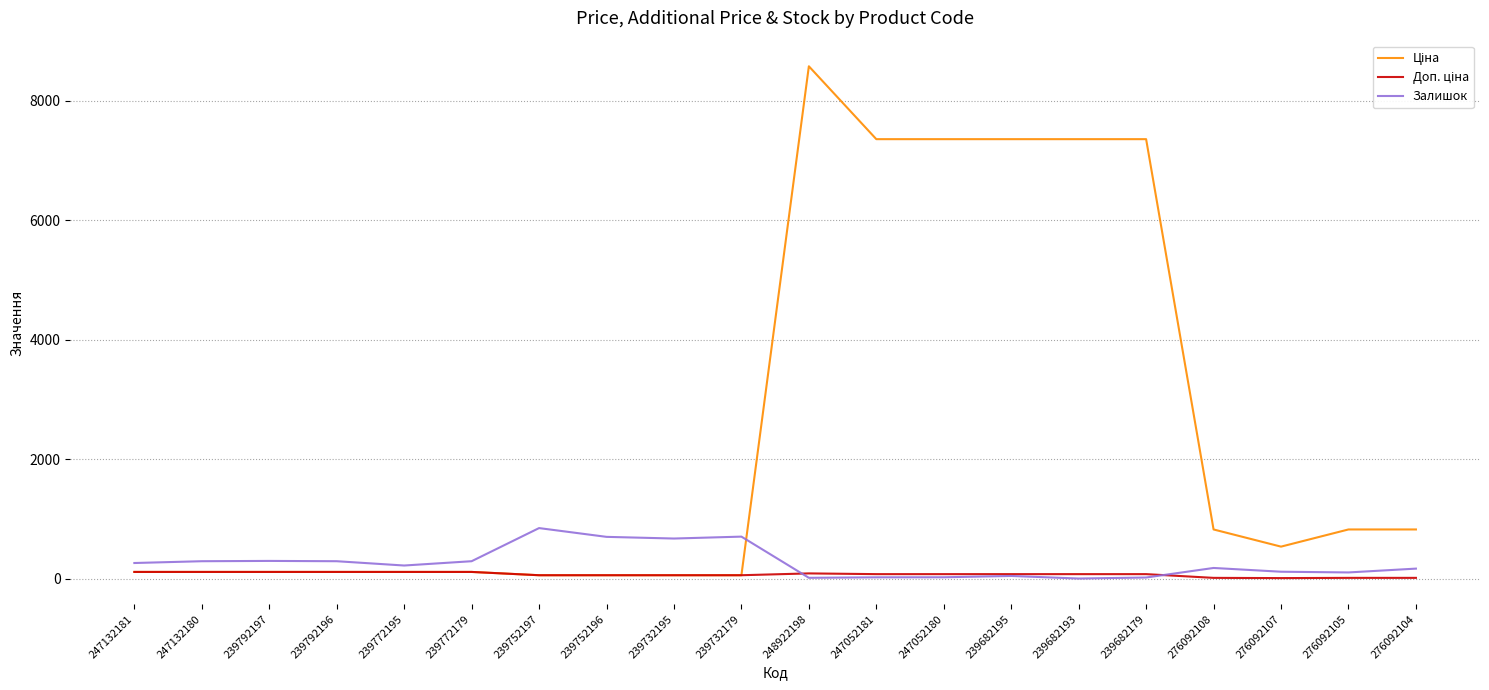

At which category is the sum across all series the highest?

248922198